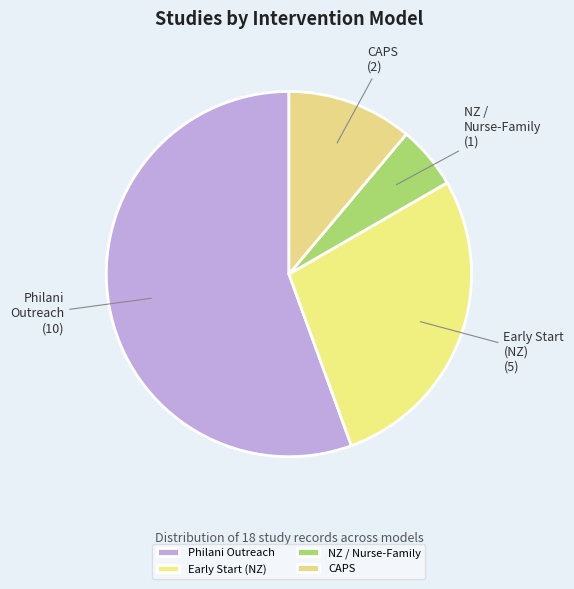

Which has a higher value, NZ / Nurse-Family or Philani Outreach?

Philani Outreach